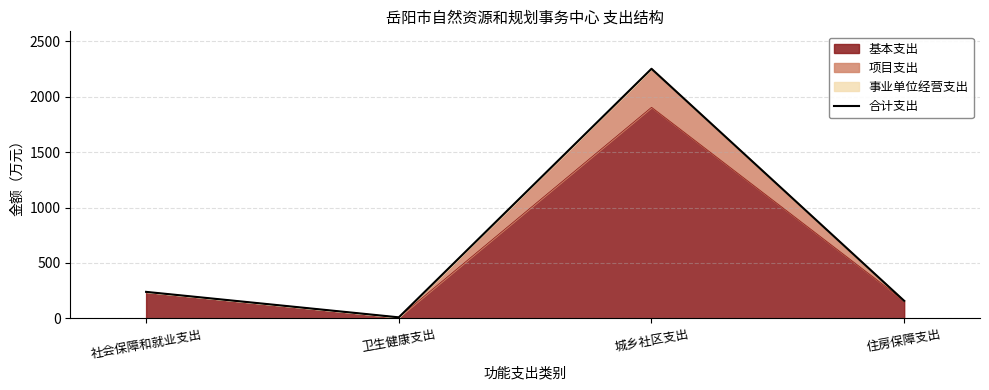

What is the smallest value displayed?

9.4